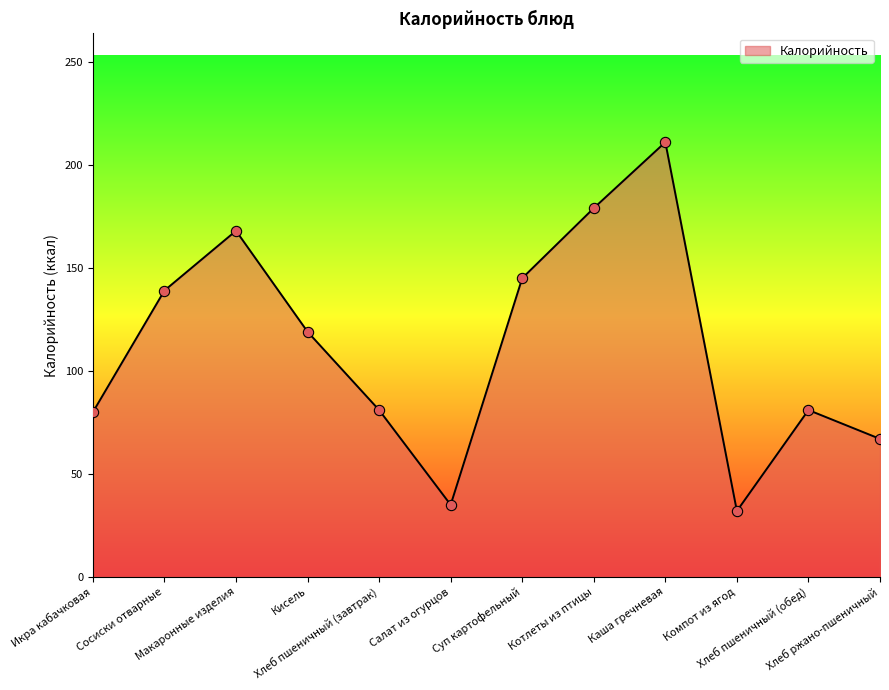

Which has a higher value, Макаронные изделия or Суп картофельный?

Макаронные изделия